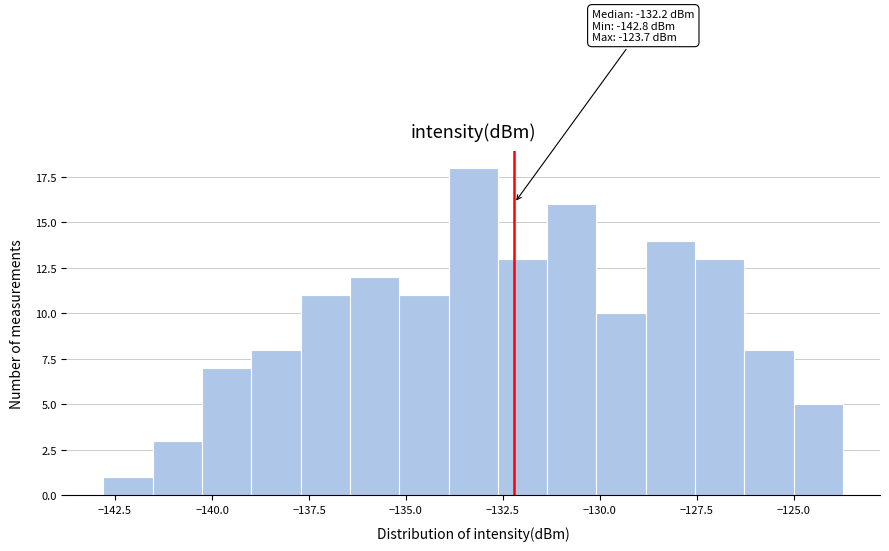

Read against the x-axis, roughly where is the centre of the tallest bar?

-133.5